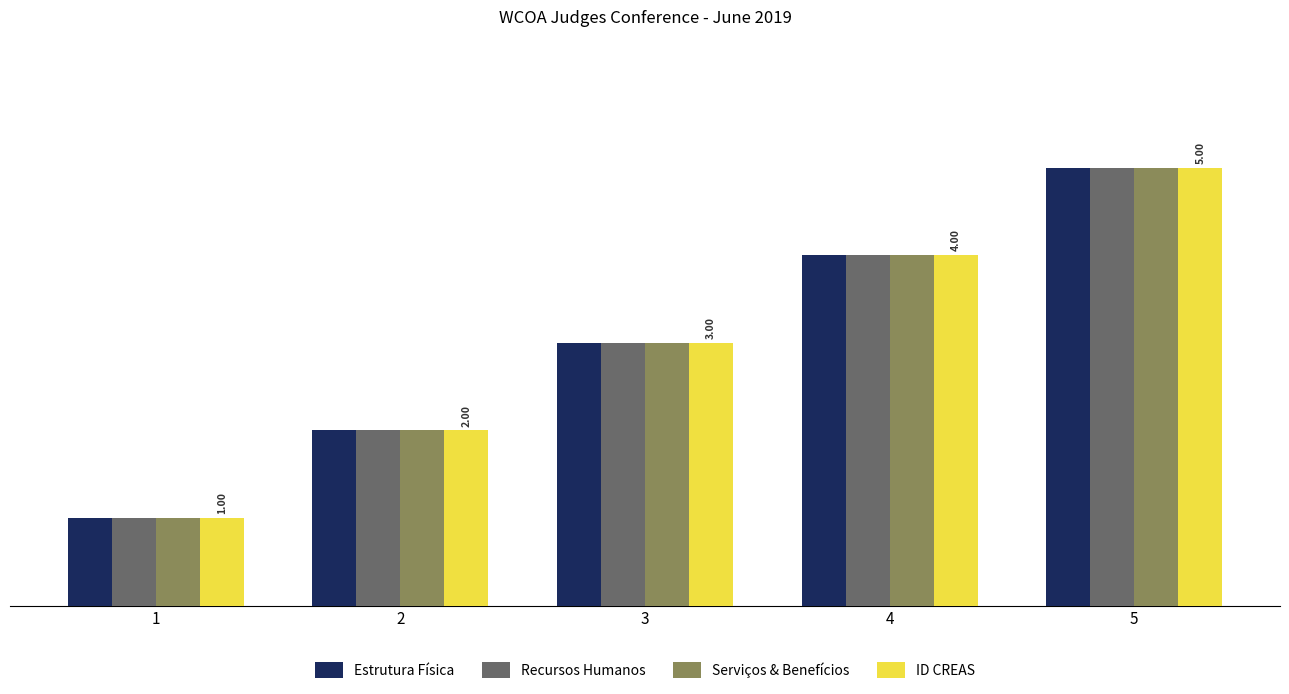

What are all the series names shown in the legend?

Estrutura Física, Recursos Humanos, Serviços & Benefícios, ID CREAS